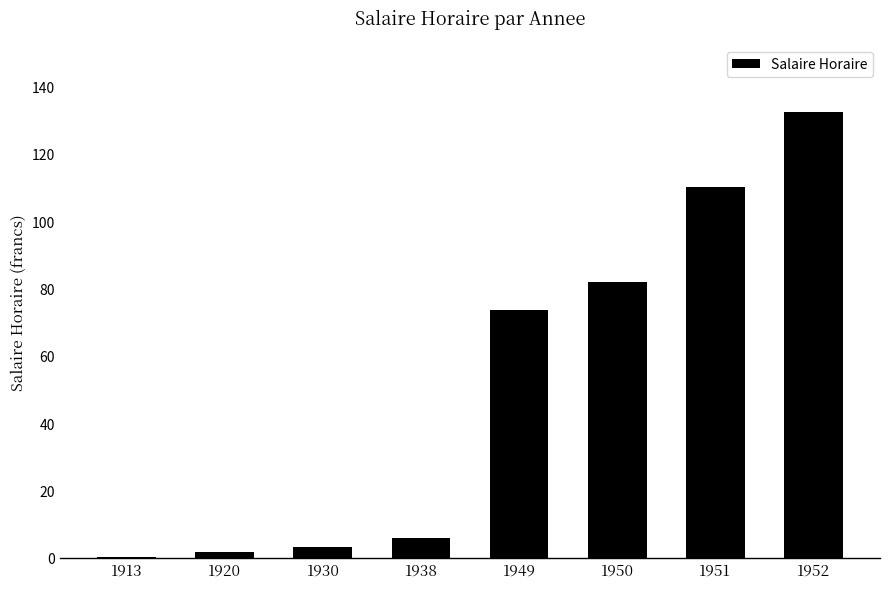

What is the sum of all values?

409.7